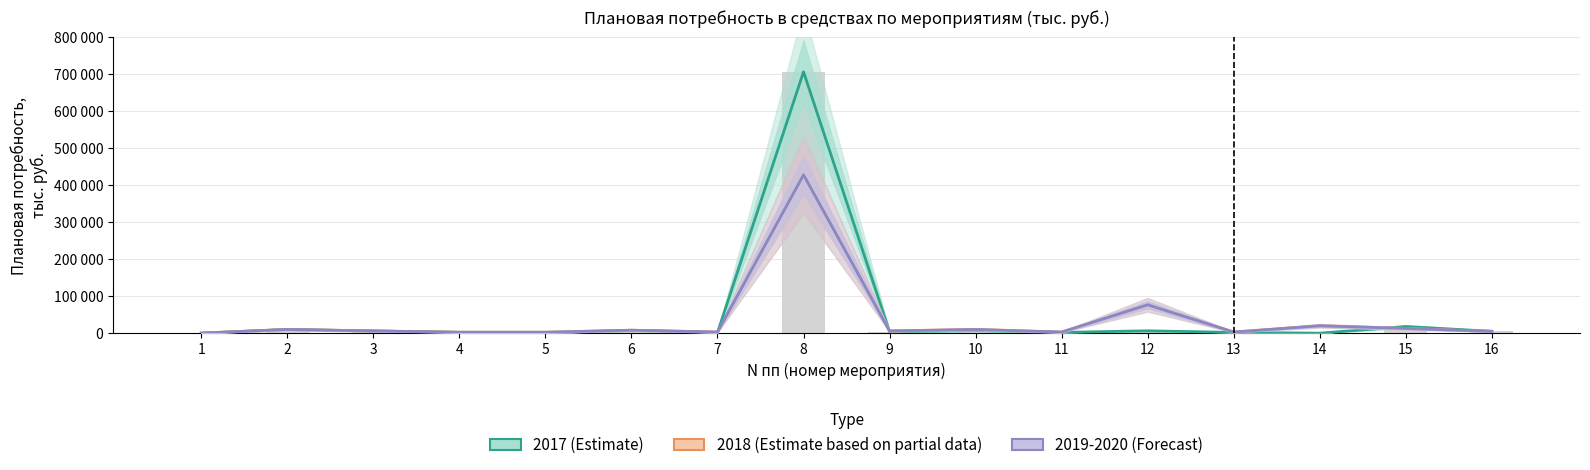

What is the average value of the 2018 (Estimate based on partial data) series?

37300.2